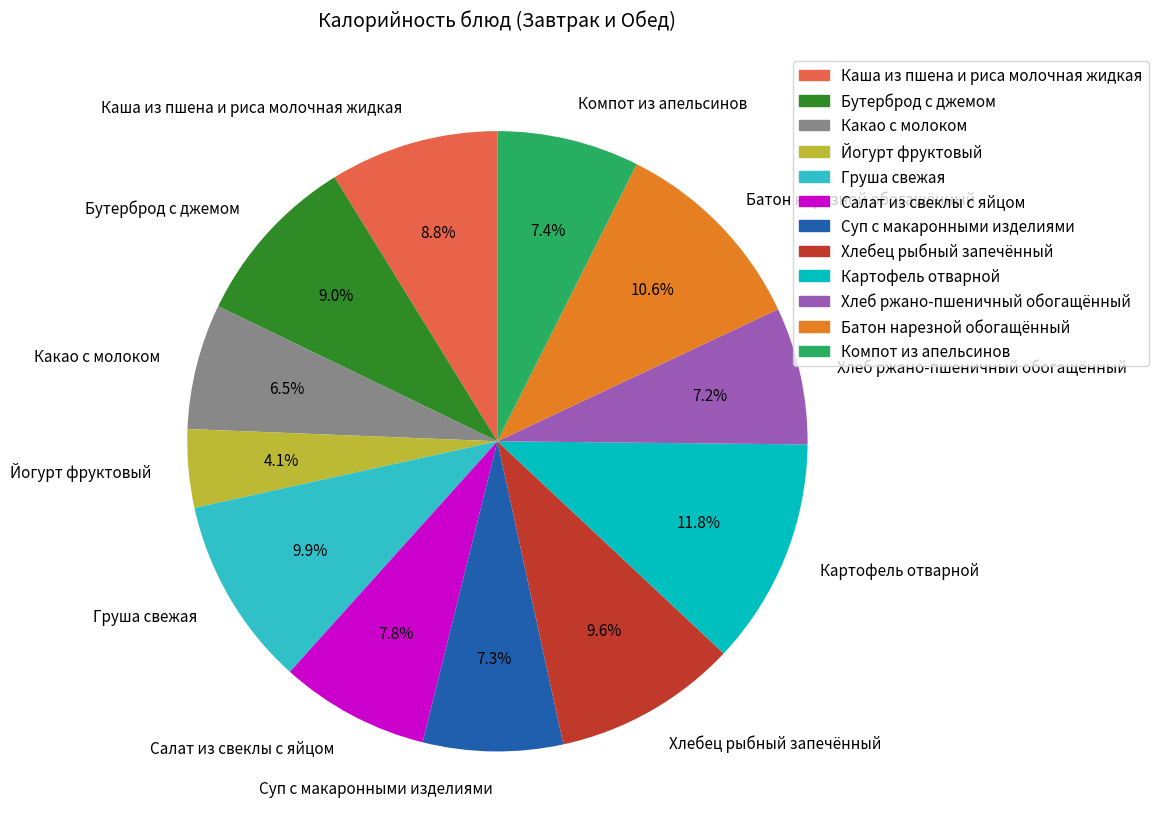

To the nearest percent, what is the combined percentage of Суп с макаронными изделиями and Картофель отварной?

19%